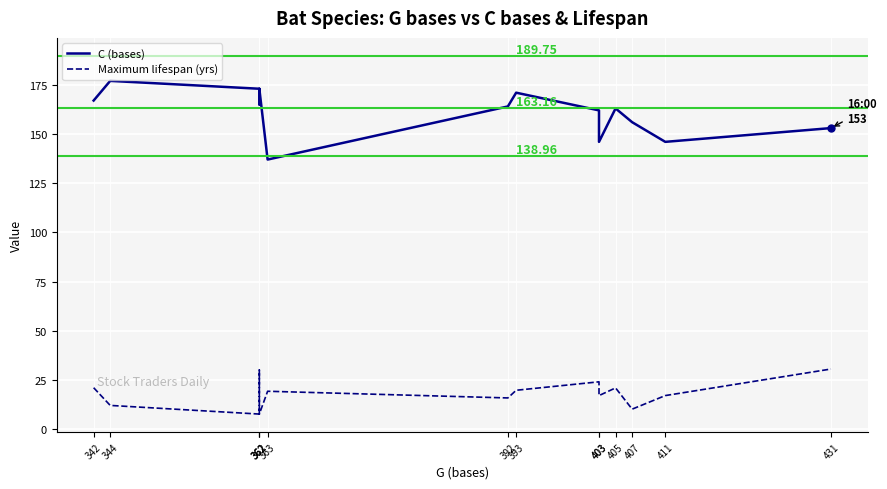

What is the difference between the C (bases) values at 403 and 407?

6.0